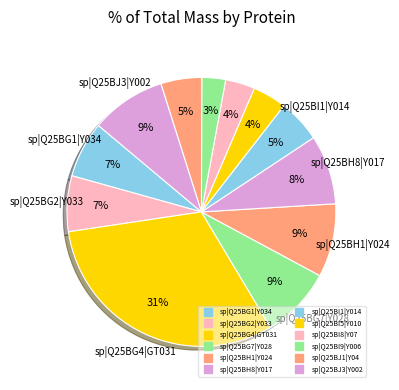

Do sp|Q25BI8|Y07 and sp|Q25BJ3|Y002 together represent more than half of the pie?

No